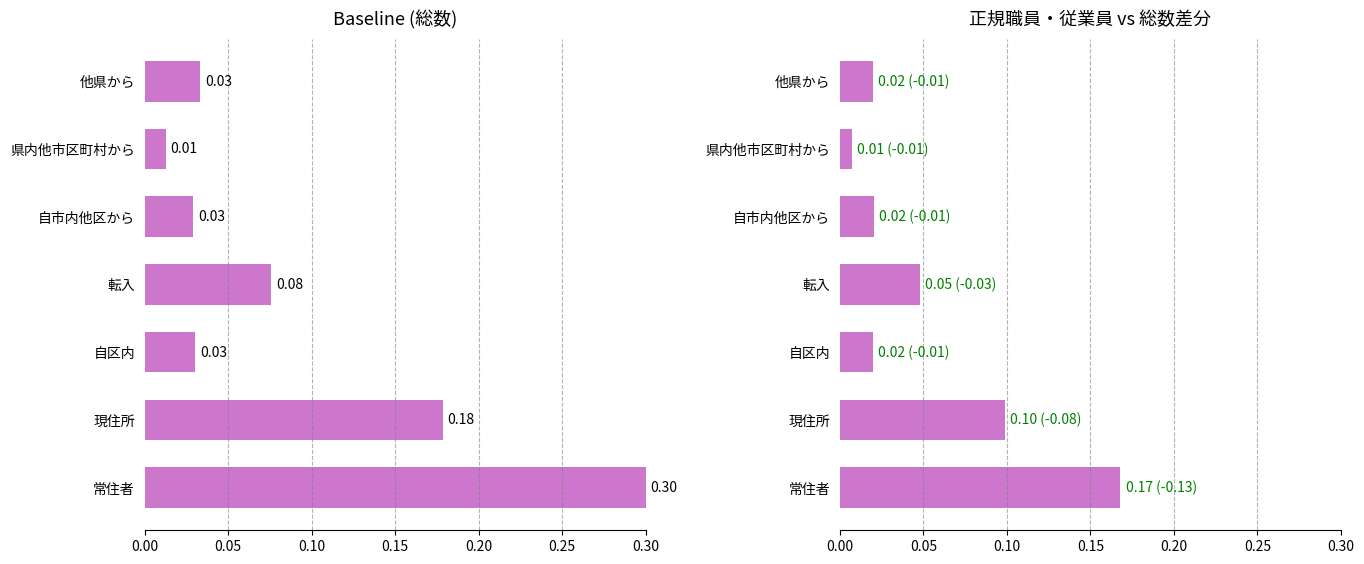

What is the maximum value shown in the chart?

0.3